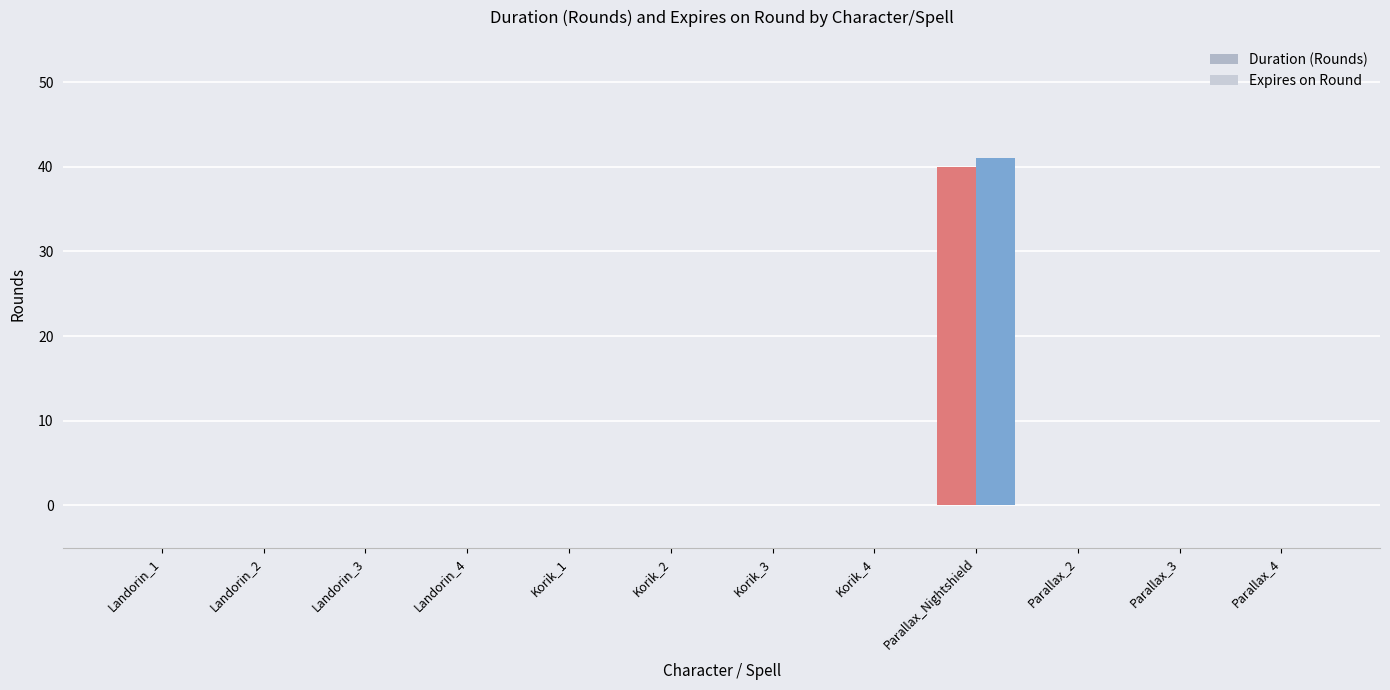

How many groups of bars are there?

12